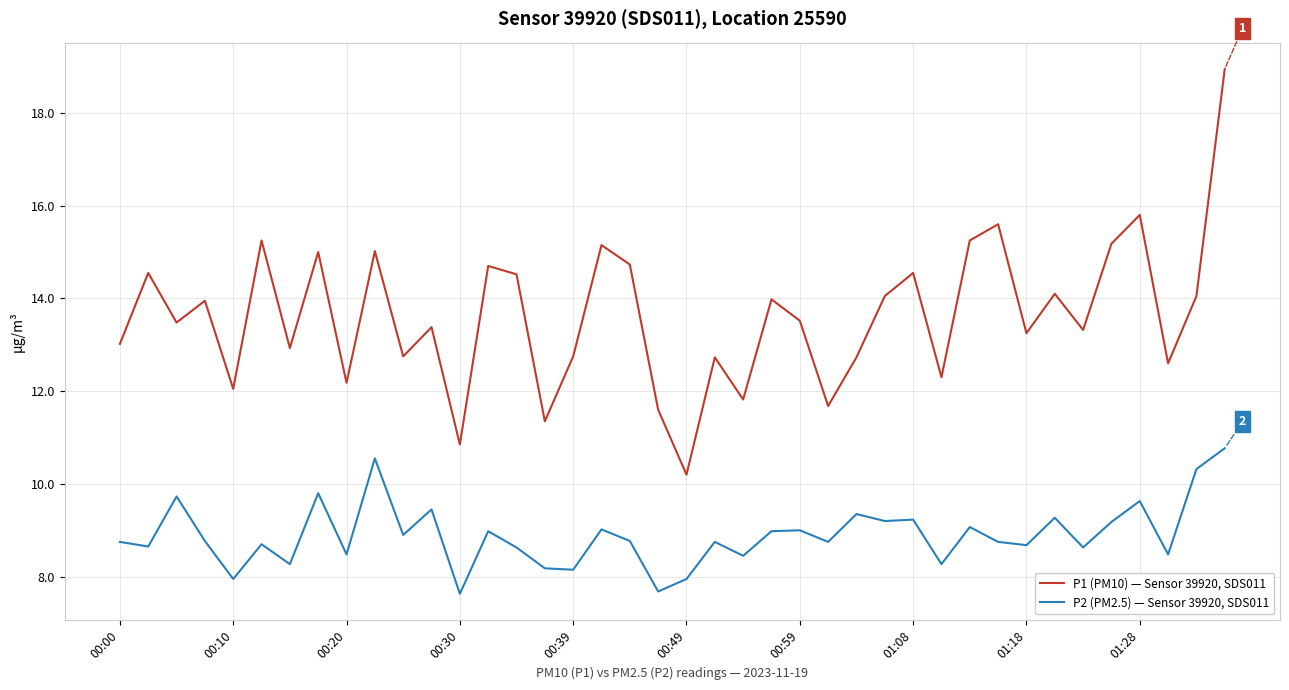

What is the average value of the P2 (PM2.5) — Sensor 39920, SDS011 series?

8.9